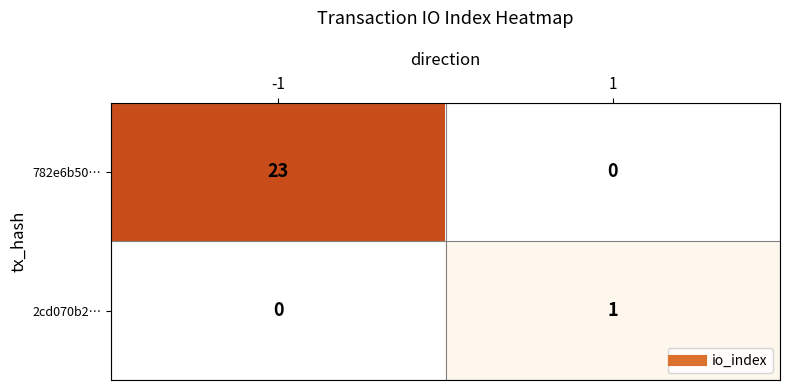

What is the average value of the 782e6b50… series?

12